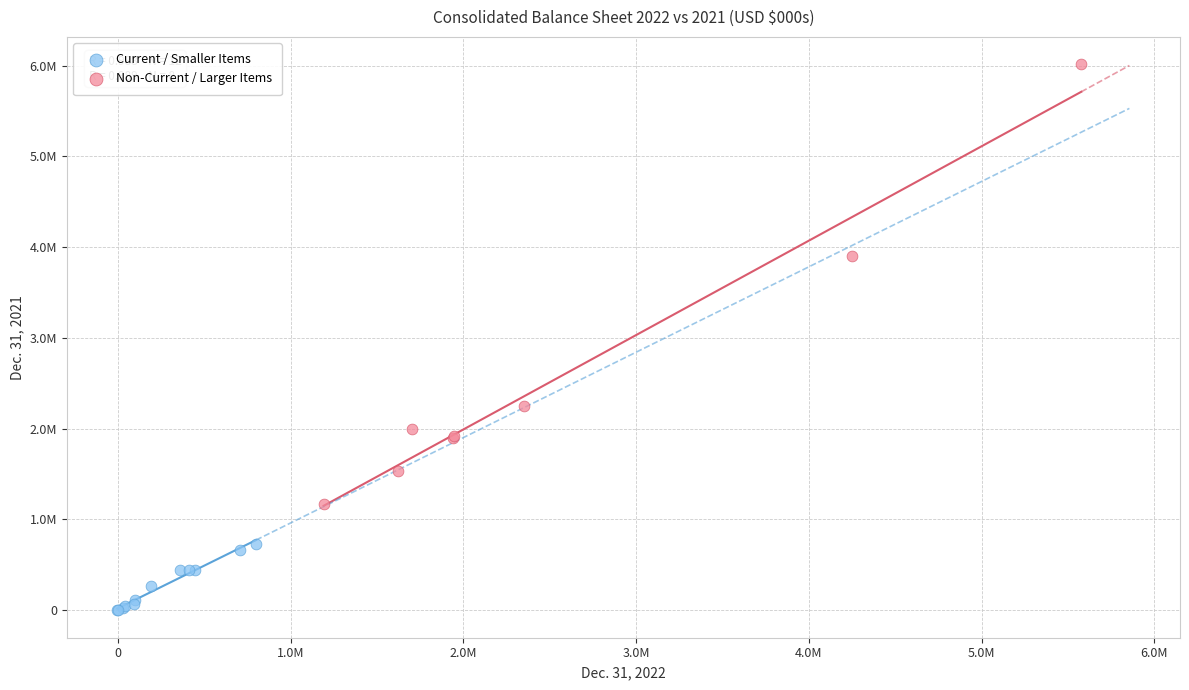

Which series has the largest Y range (max minus min)?

Non-Current / Larger Items